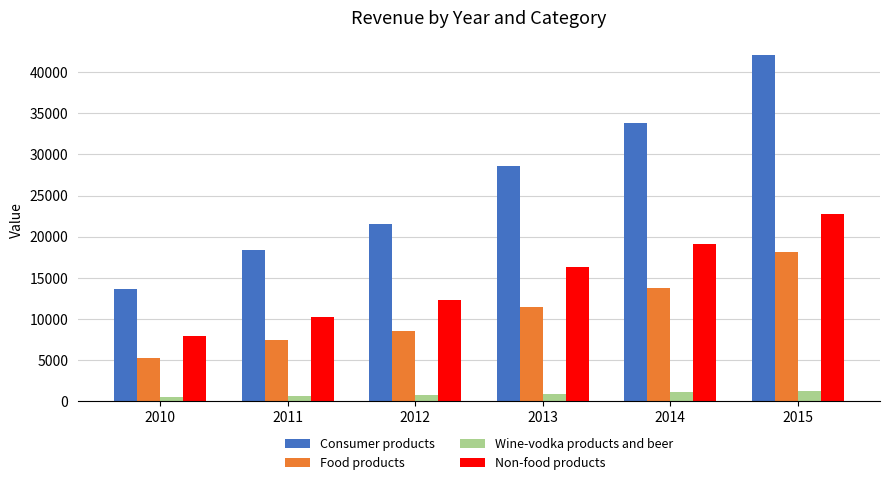

Rank the categories by Non-food products value from lowest to highest.

2010, 2011, 2012, 2013, 2014, 2015